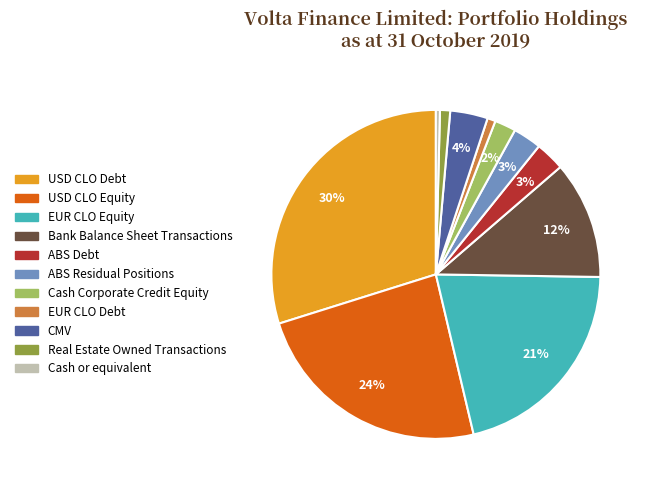

Between USD CLO Debt and USD CLO Equity, which is larger?

USD CLO Debt